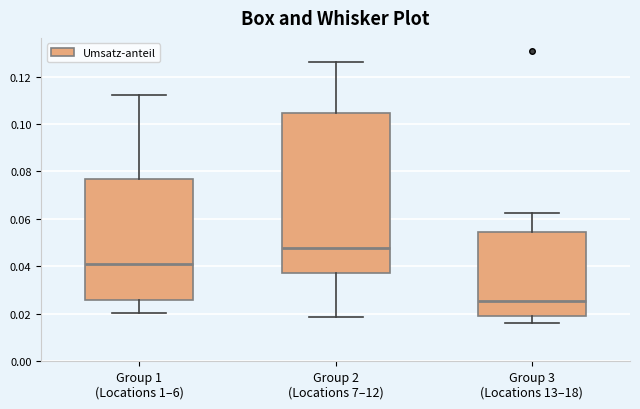

Reading left to right, transcribe this box plot: for each box, give where its median line is, the range the box spans, and where its two whiskers end, as read against the y-axis. The values are not printed on the chart, so give them approximately, as read against the axis.

Group 1 (Locations 1–6): median 0.040, box 0.026 to 0.076, whiskers 0.020 to 0.112
Group 2 (Locations 7–12): median 0.048, box 0.038 to 0.104, whiskers 0.018 to 0.126
Group 3 (Locations 13–18): median 0.026, box 0.020 to 0.054, whiskers 0.016 to 0.062